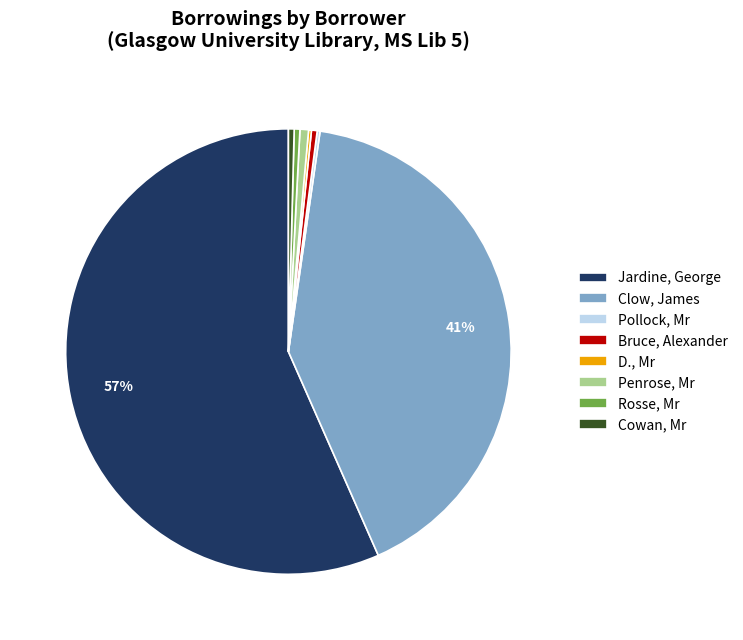

What is the majority slice?

Jardine, George